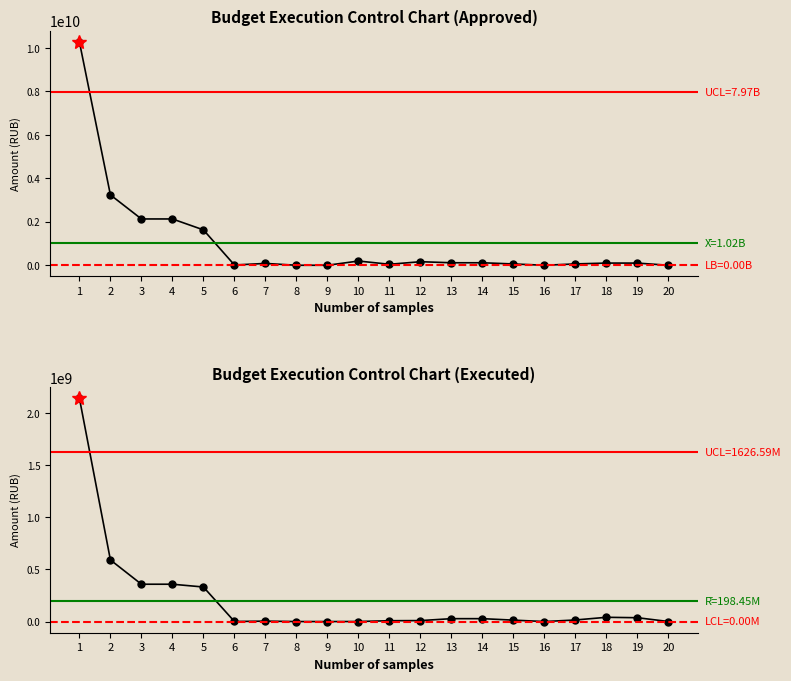

Read the Executed value at 17.

15192277.3